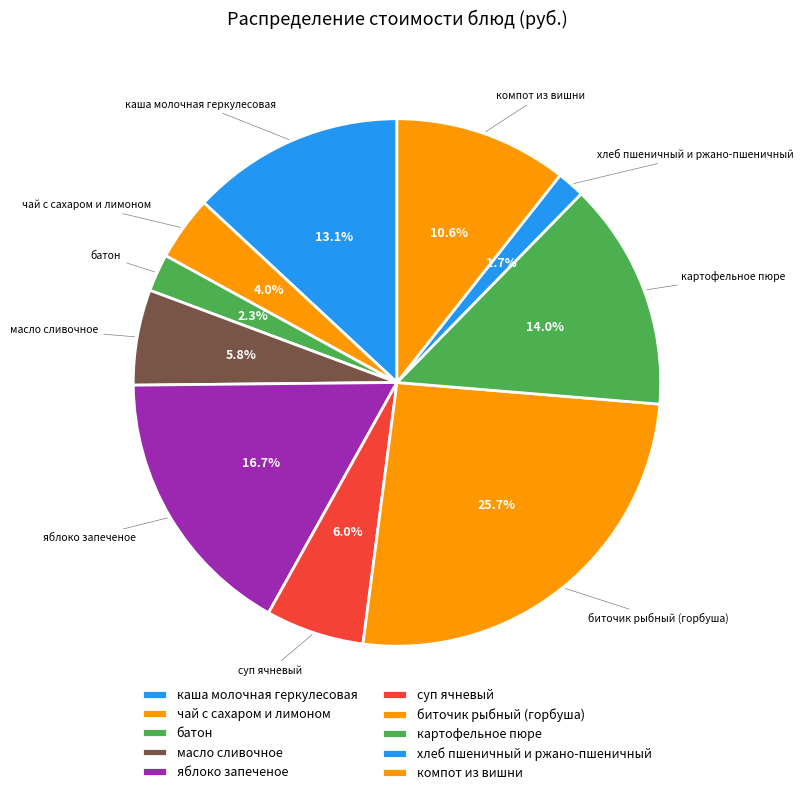

What is the ratio of the value at хлеб пшеничный и ржано-пшеничный to the value at чай с сахаром и лимоном?

0.4